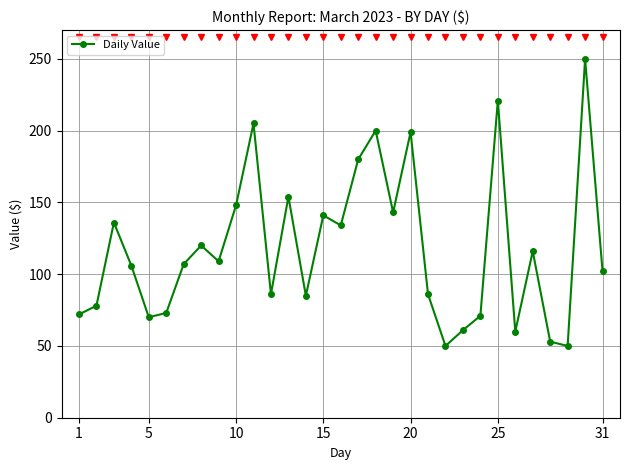

What is the value of the 13th point from the left?

154